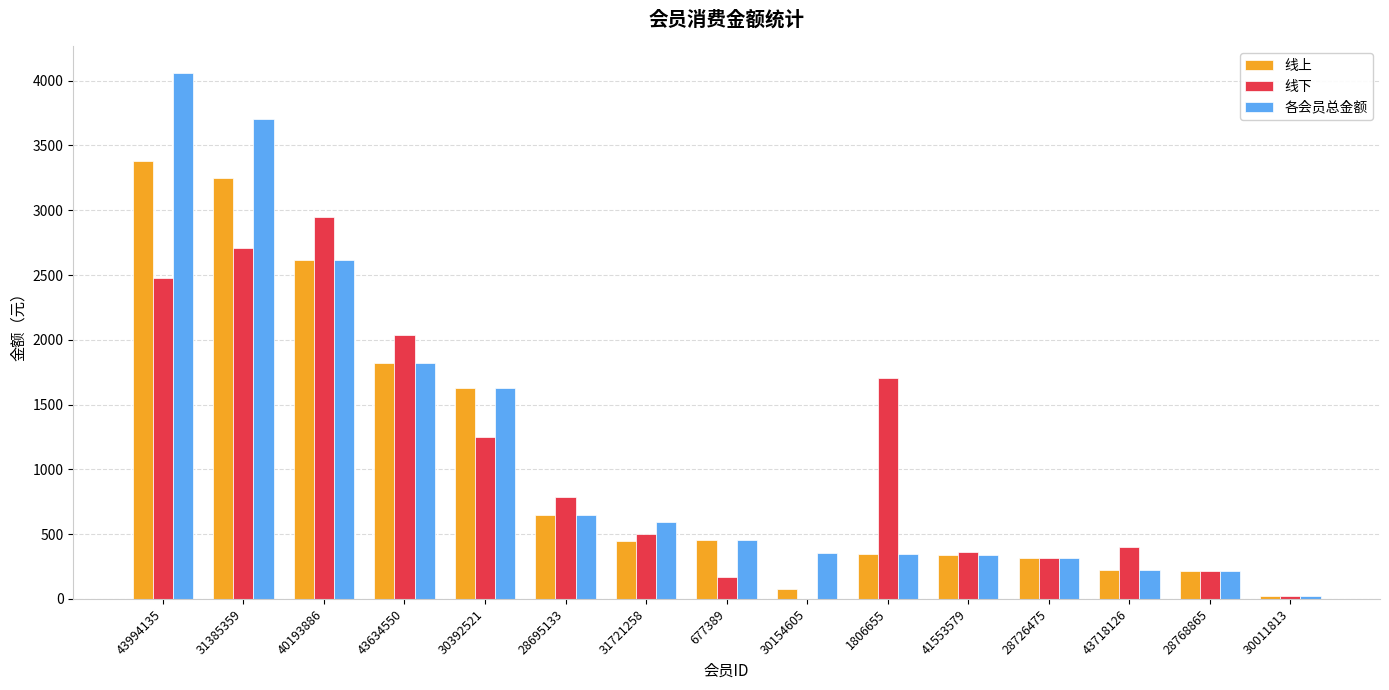

True or false: 线下 has a value of 24.8 at 30011813.

True